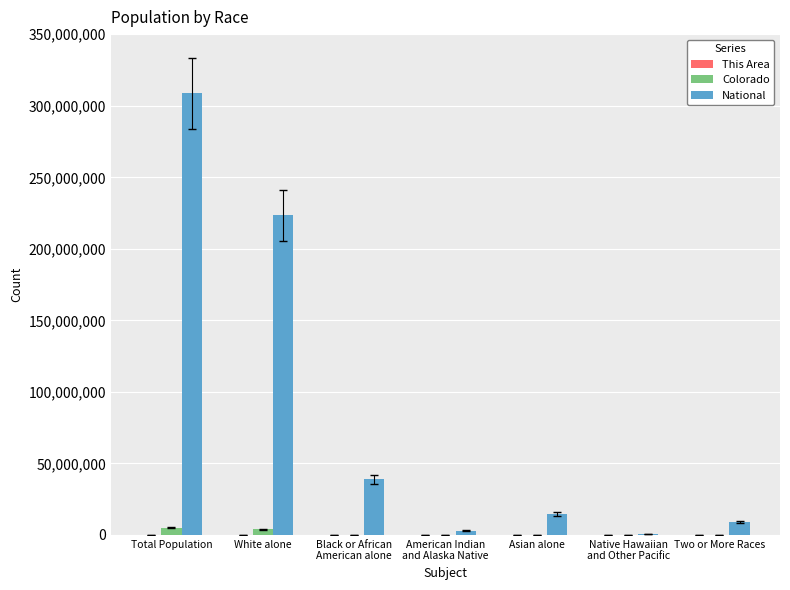

Which category has the highest value across all series?

Total Population